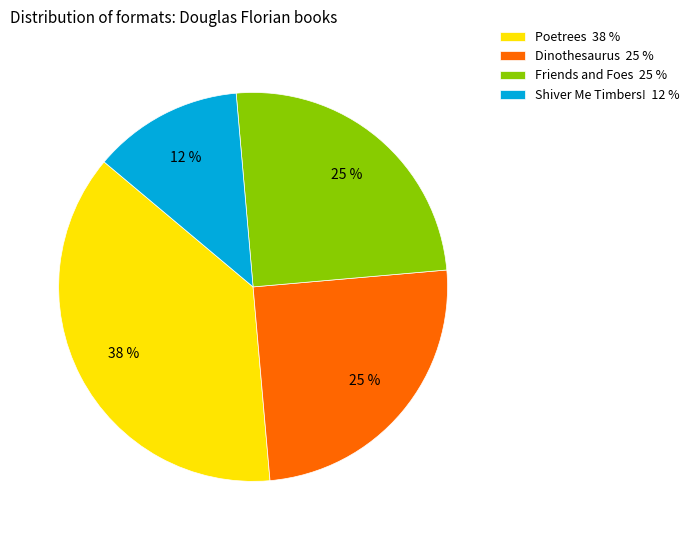

The Shiver Me Timbers! slice represents 4% of the pie. True or false?

False